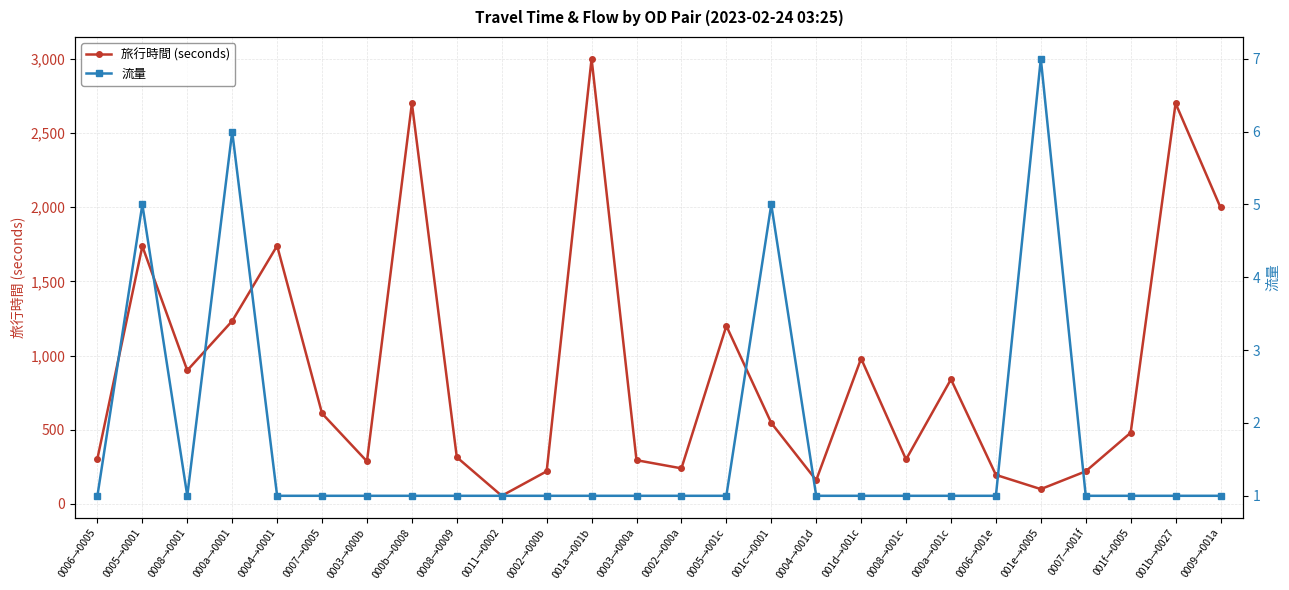

The value of 流量 at 0005→001c is 1. True or false?

False